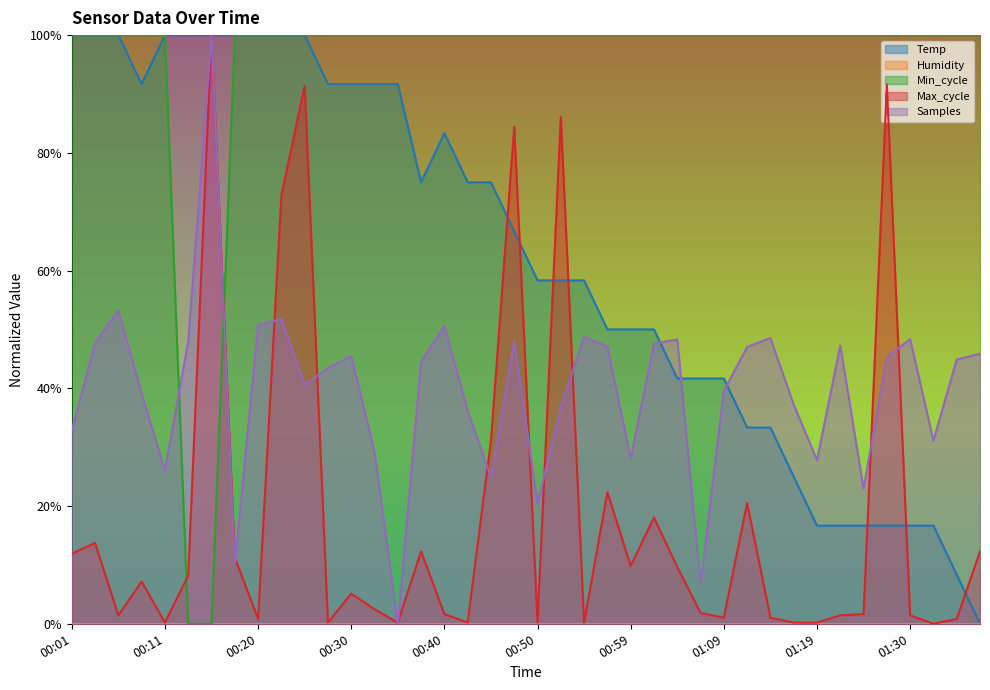

Rank the series at 00:08 from lowest to highest value.

Max_cycle, Samples, Temp, Min_cycle